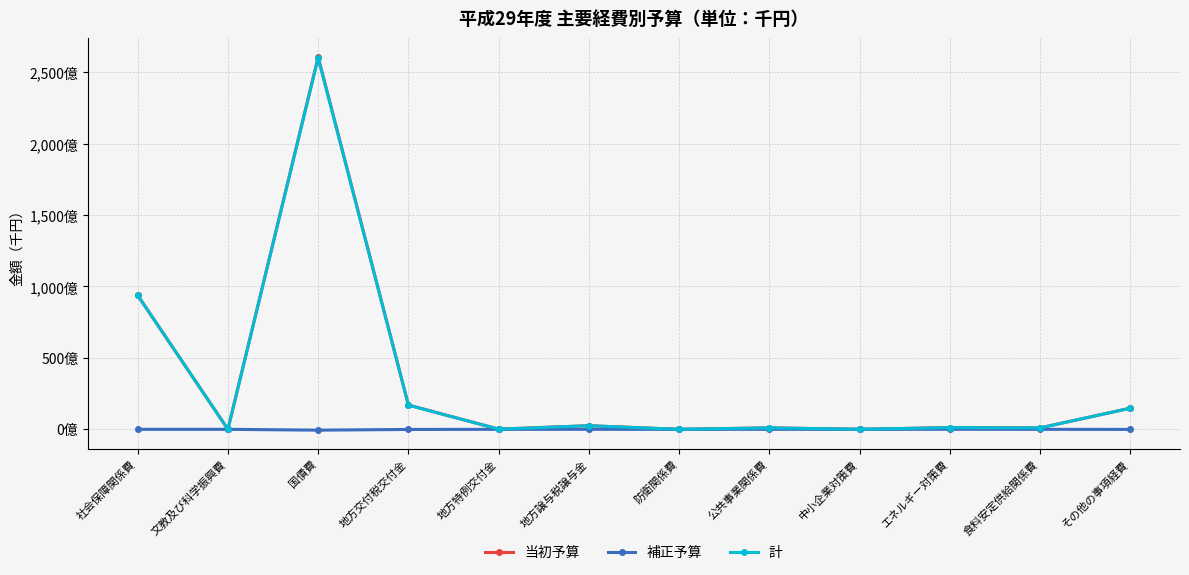

What are all the series names shown in the legend?

当初予算, 補正予算, 計